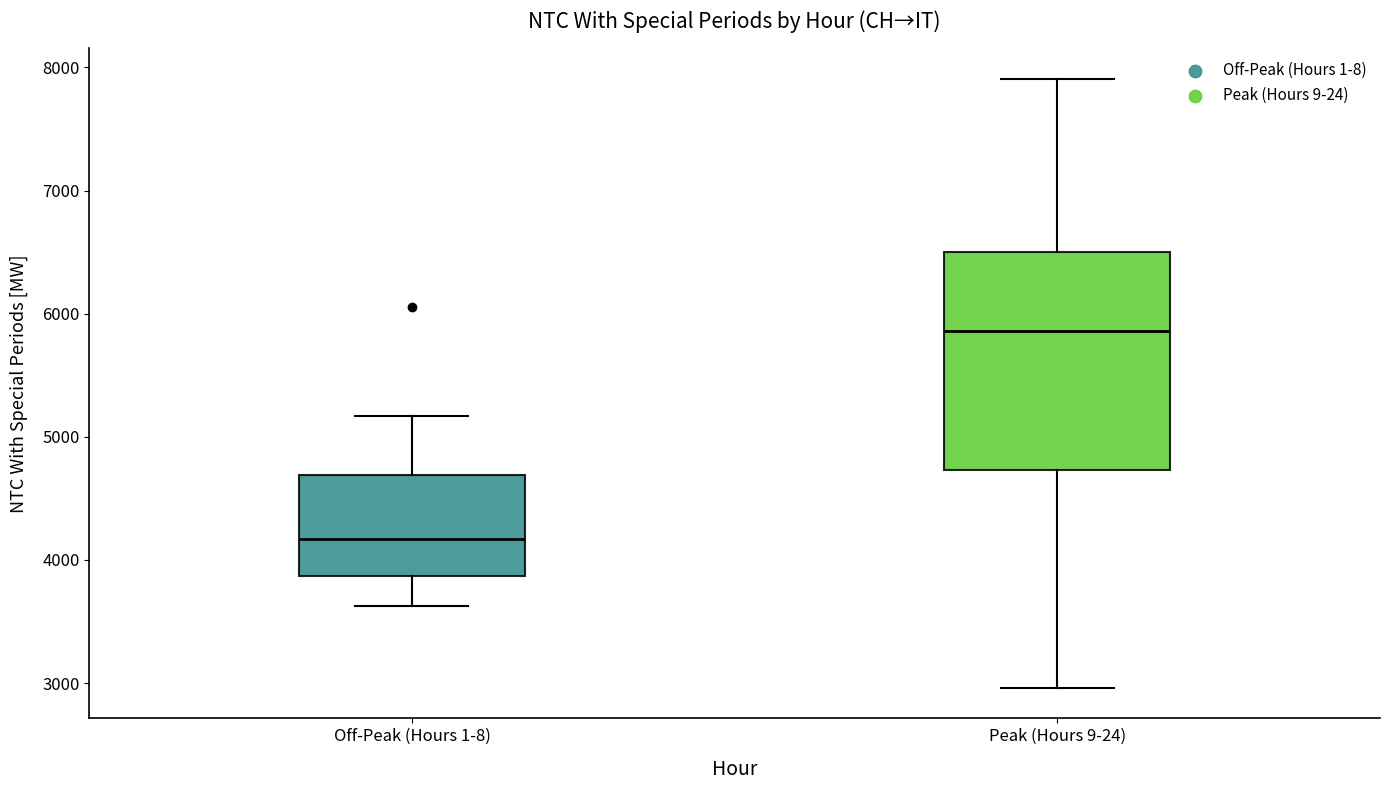

Reading left to right, transcribe this box plot: for each box, give where its median line is, the range the box spans, and where its two whiskers end, as read against the y-axis. The values are not printed on the chart, so give them approximately, as read against the axis.

Off-Peak (Hours 1-8): median 4200, box 3900 to 4700, whiskers 3600 to 5200
Peak (Hours 9-24): median 5900, box 4700 to 6500, whiskers 3000 to 7900